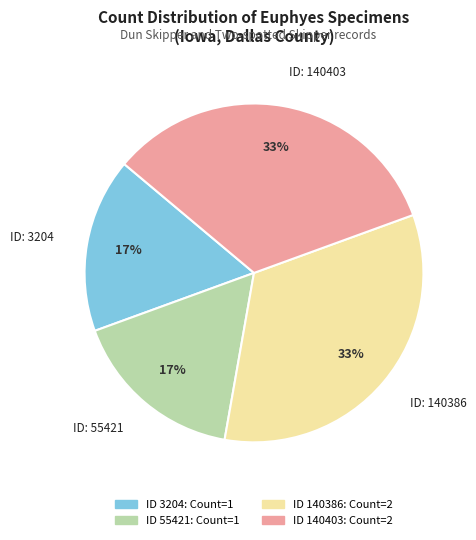

Is there any slice that represents more than half of the pie?

No